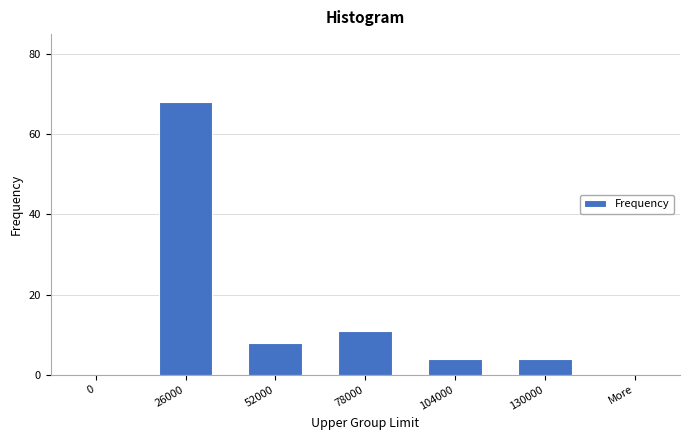

Reading left to right, what are all the values shown in this chart?

0=0	26000=68	52000=8	78000=11	104000=4	130000=4	More=0